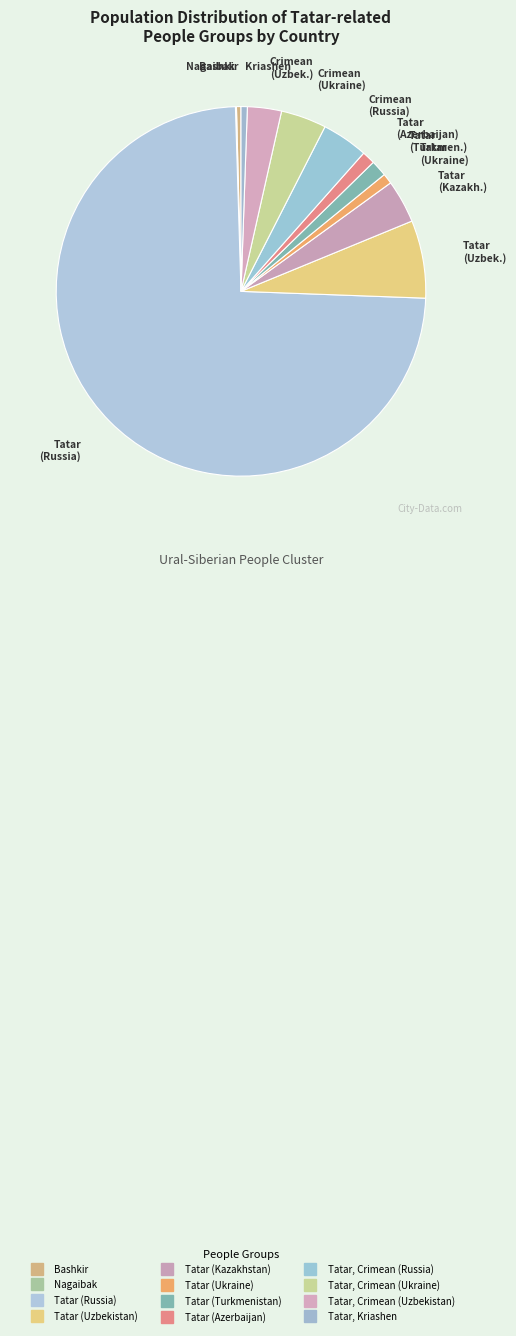

What is the ratio of the value at Tatar (Azerbaijan) to the value at Tatar (Turkmenistan)?

0.8